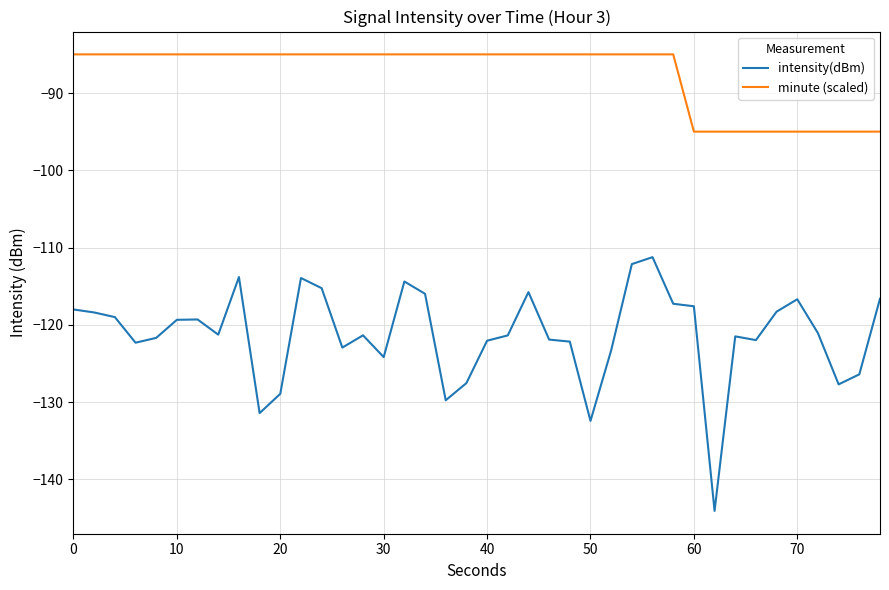

Rank the series by their average value, from highest to lowest.

minute (scaled), intensity(dBm)